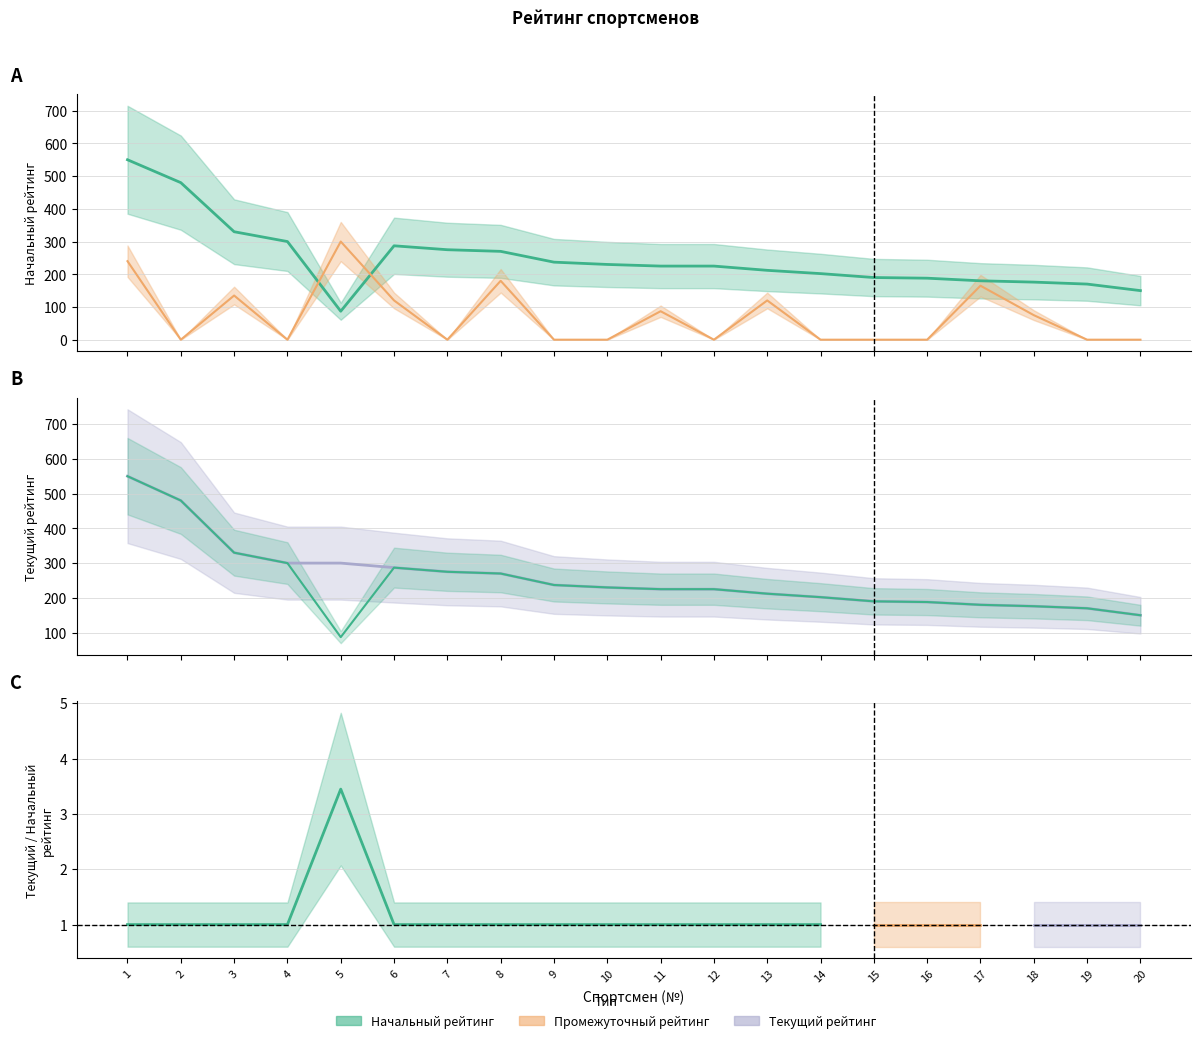

At how many categories does at least one series exceed 402?

2